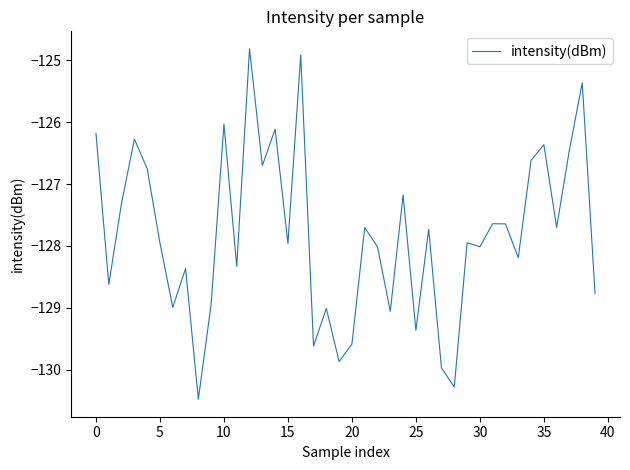

What is the difference between the maximum and minimum values?

5.7